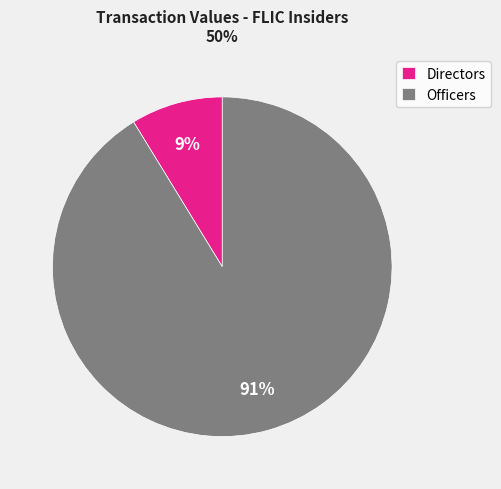

Do Officers and Directors together represent more than half of the pie?

Yes